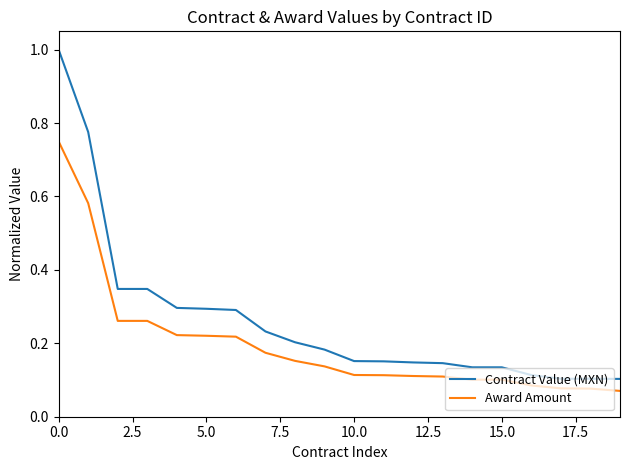

Which series has the widest spread of values?

Contract Value (MXN)